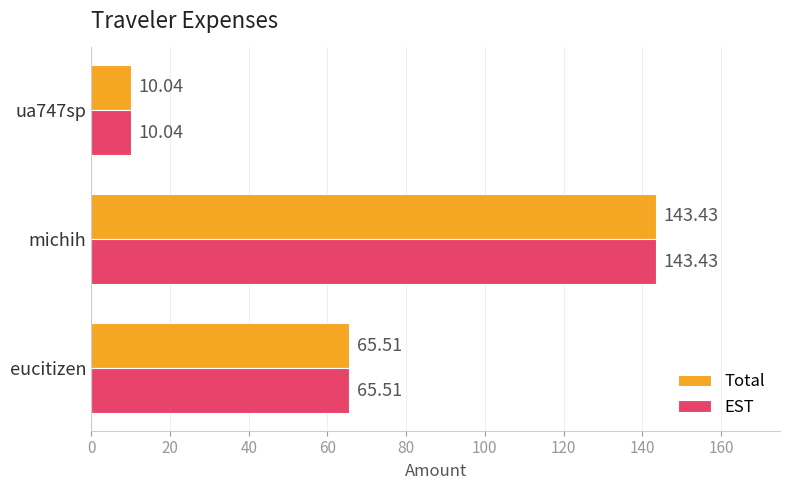

What is the sum of all Total values?

219.0